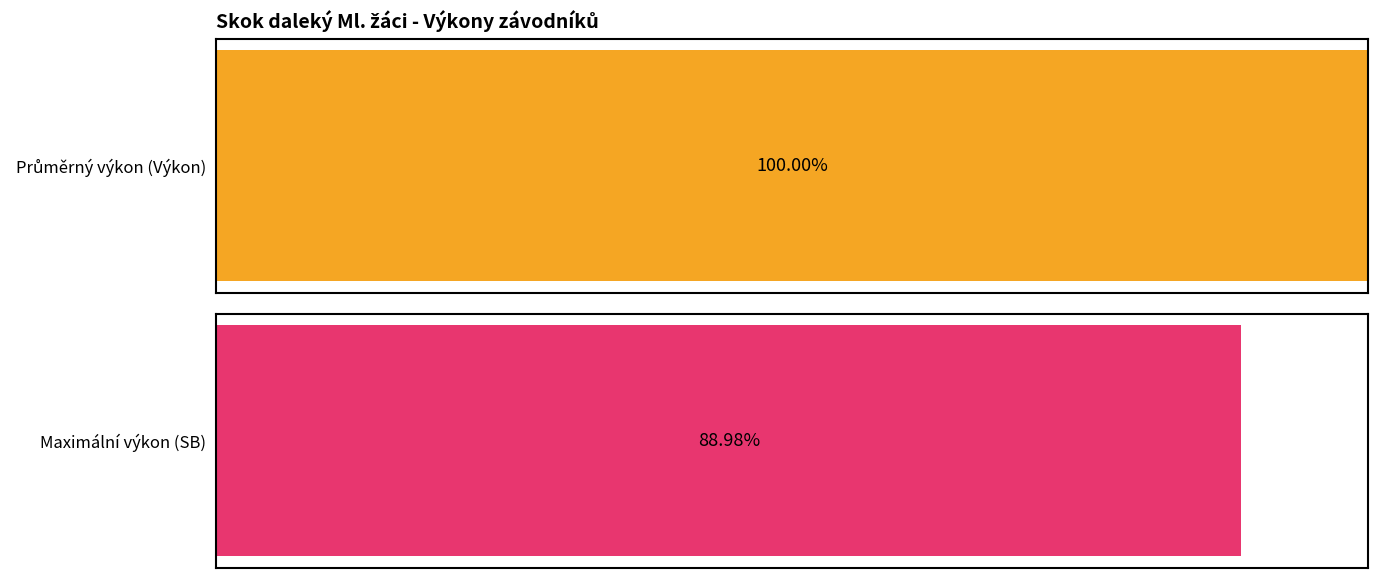

What are all the series names shown in the legend?

Výkon, SB